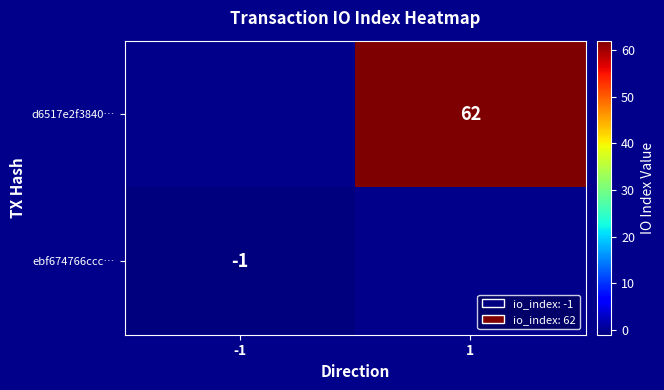

The value of d6517e2f3840… at 1 is 32. True or false?

False